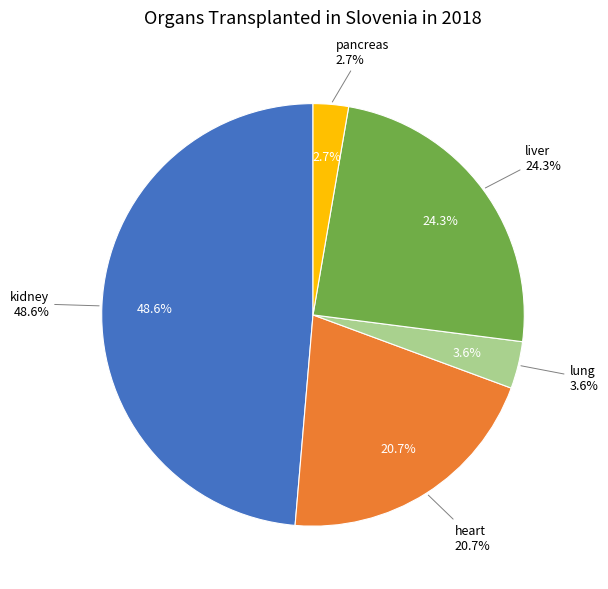

To the nearest percent, what portion does heart represent?

21%